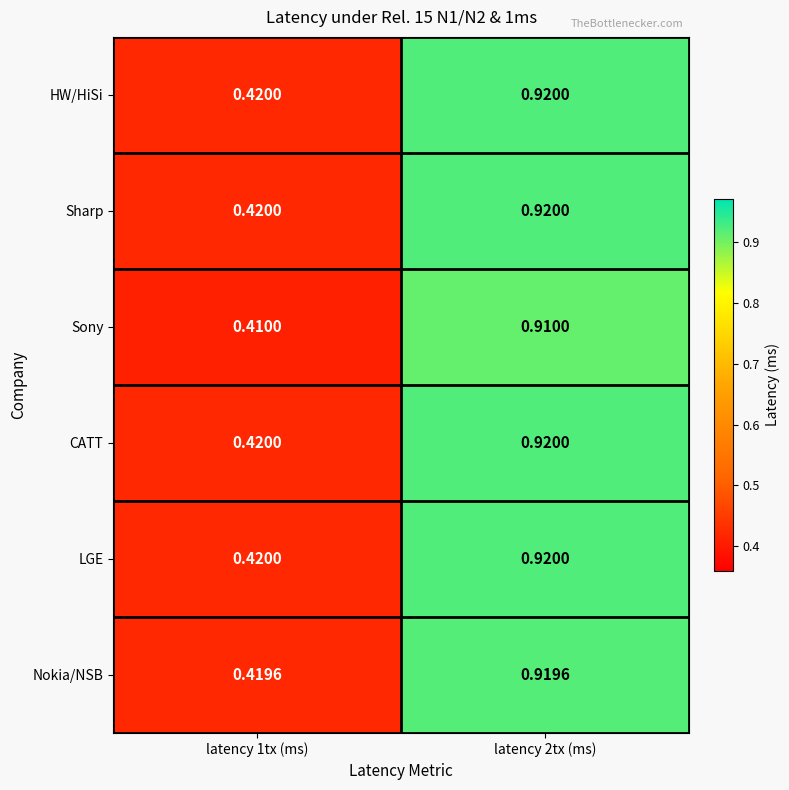

Is the value of HW/HiSi at latency 1tx (ms) greater than the value of CATT at latency 2tx (ms)?

No